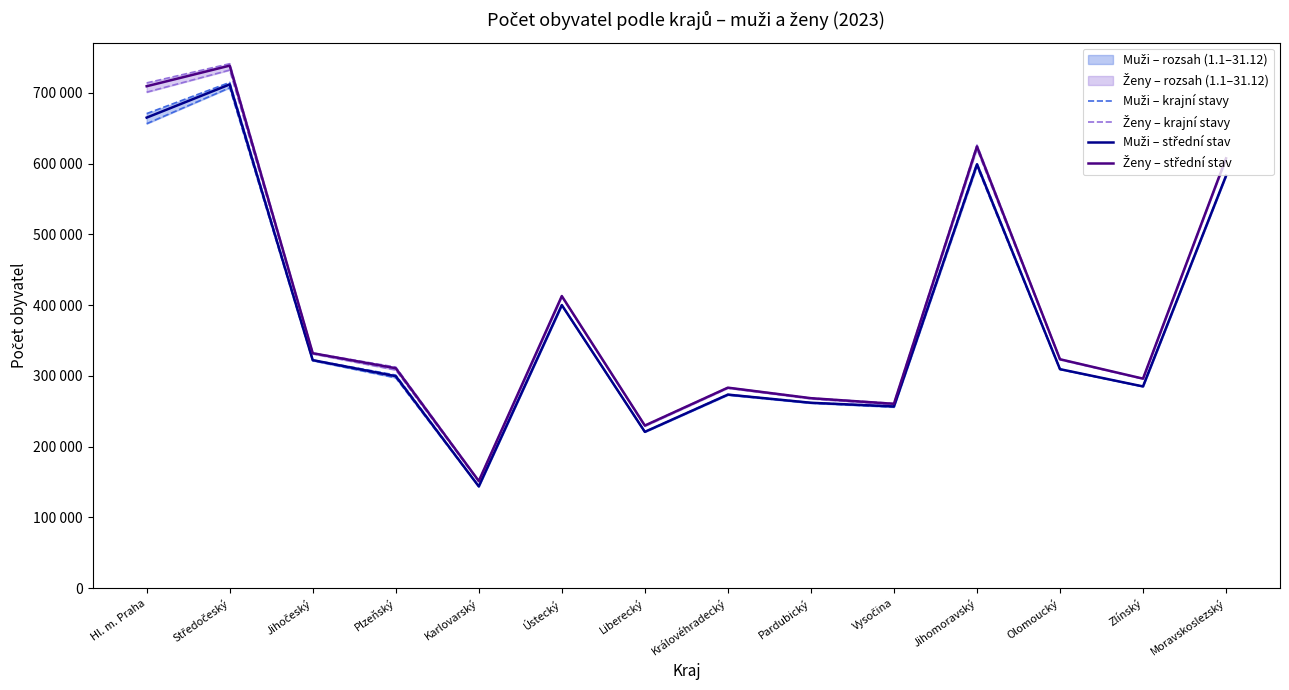

At which category does Ženy – krajní stavy reach its first local peak?

Středočeský